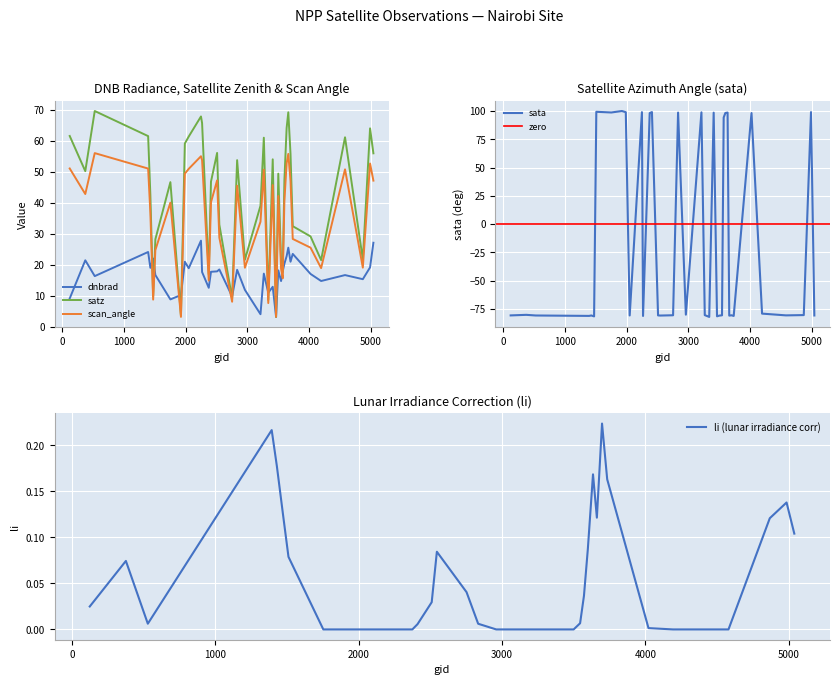

What is the highest value of the scan_angle series?

56.1